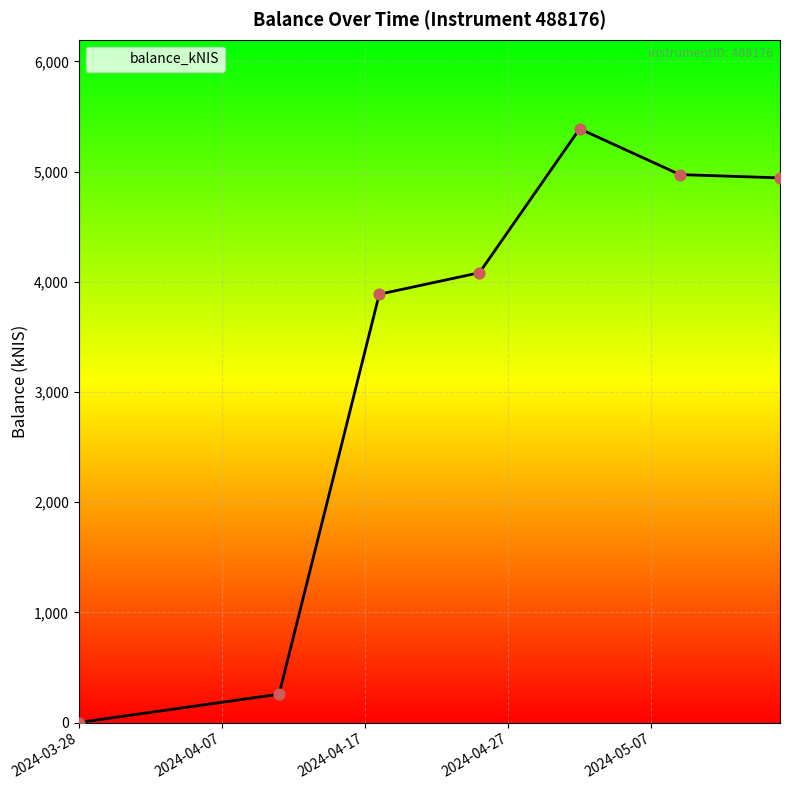

What is the average value?

3361.4